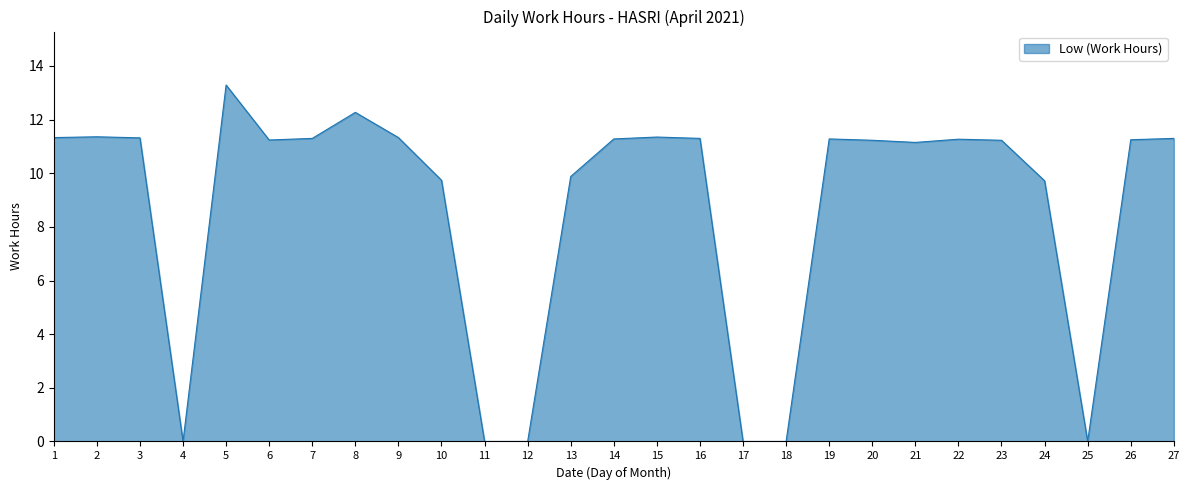

At which label does the data first exceed 11?

1